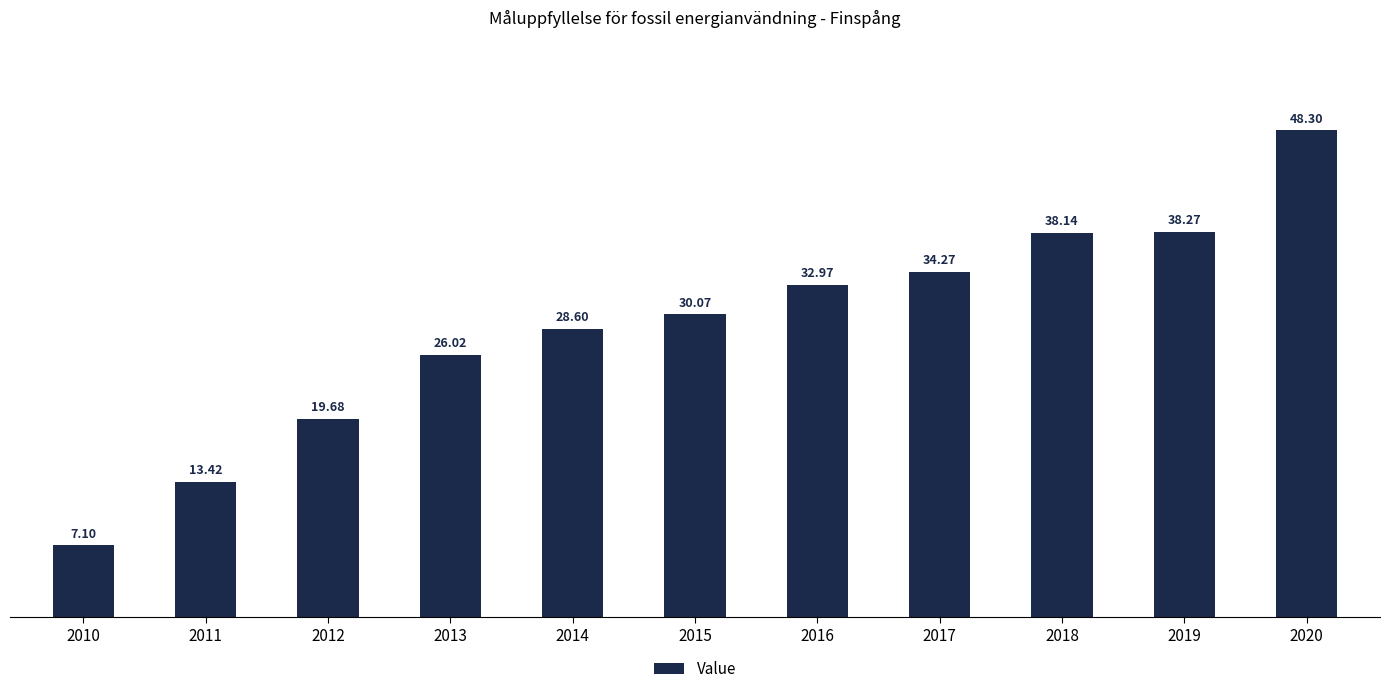

What is the value of the 3rd bar from the left?

19.7